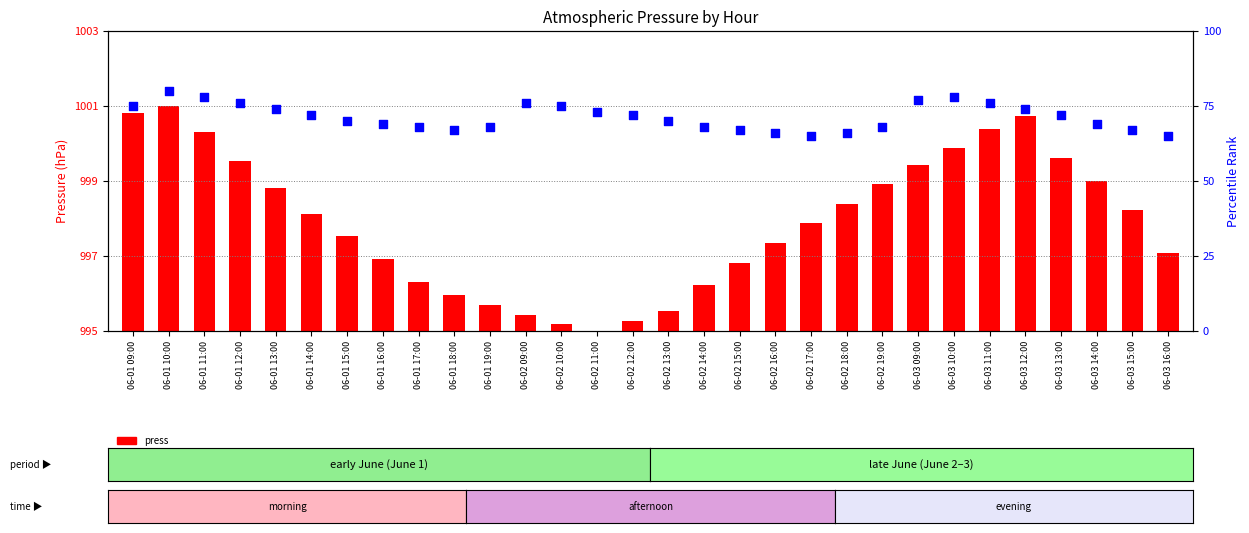

At which category is the sum across all series the highest?

06-01 10:00